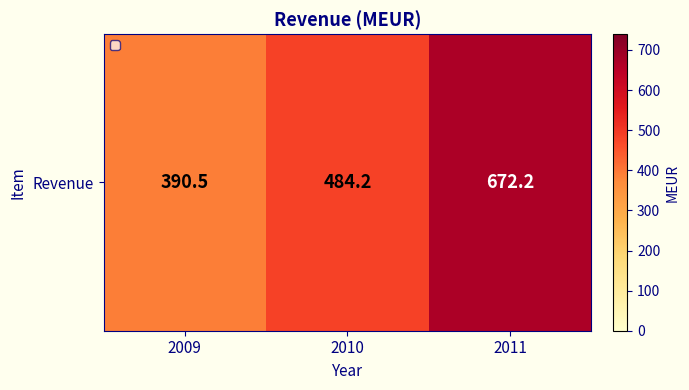

What is the difference between the maximum and minimum values?

281.7